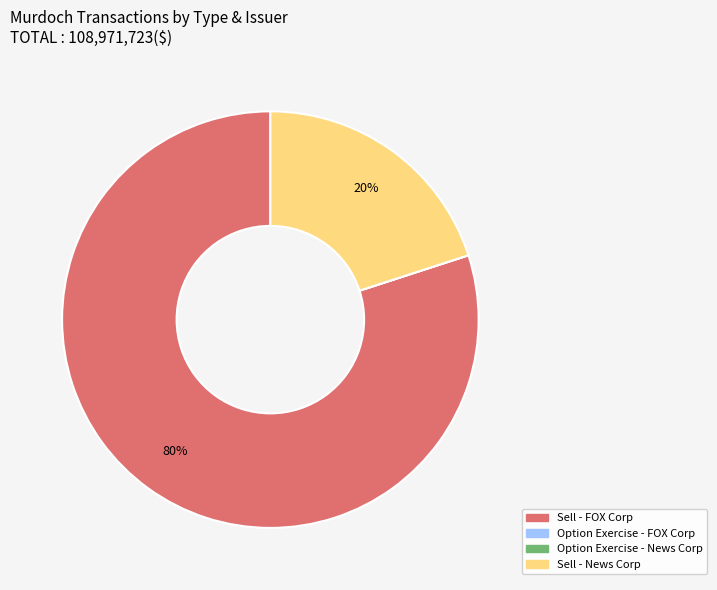

To the nearest percent, what is the difference between the largest and smallest slice percentages?

80%